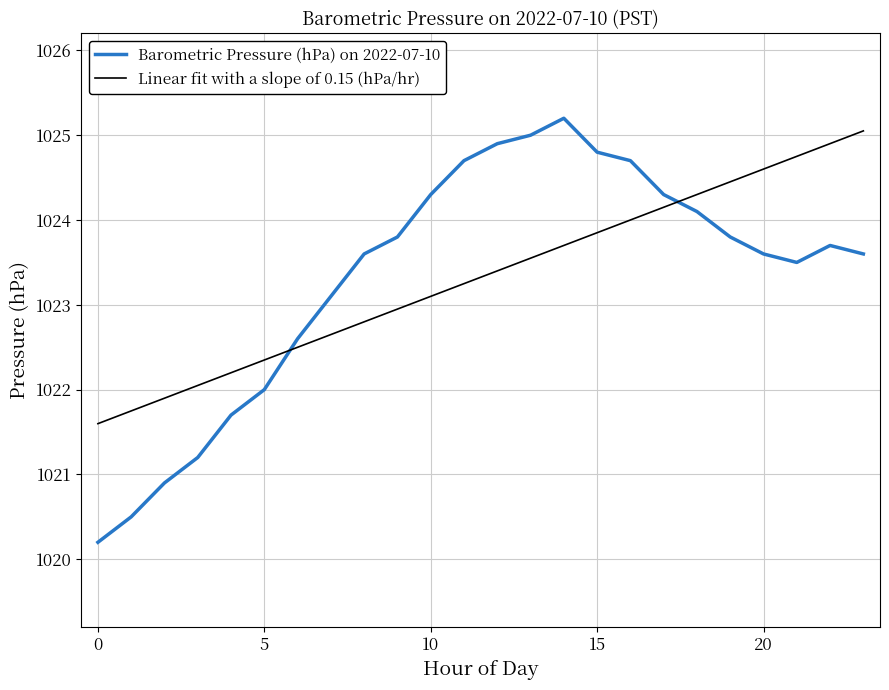

How many intersections are there between Linear fit with a slope of 0.15 (hPa/hr) and Barometric Pressure (hPa) on 2022-07-10?

2